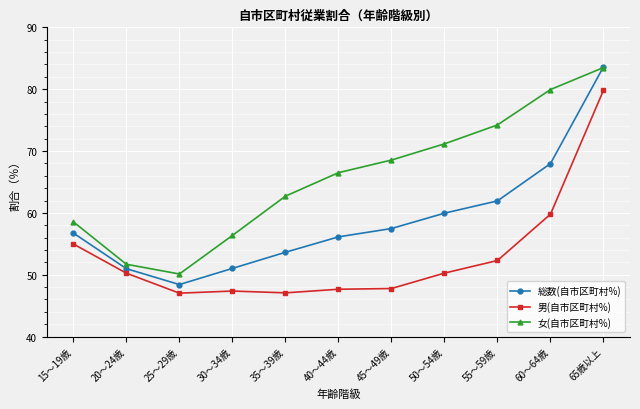

How many values in the 男(自市区町村%) series are below 50?

5